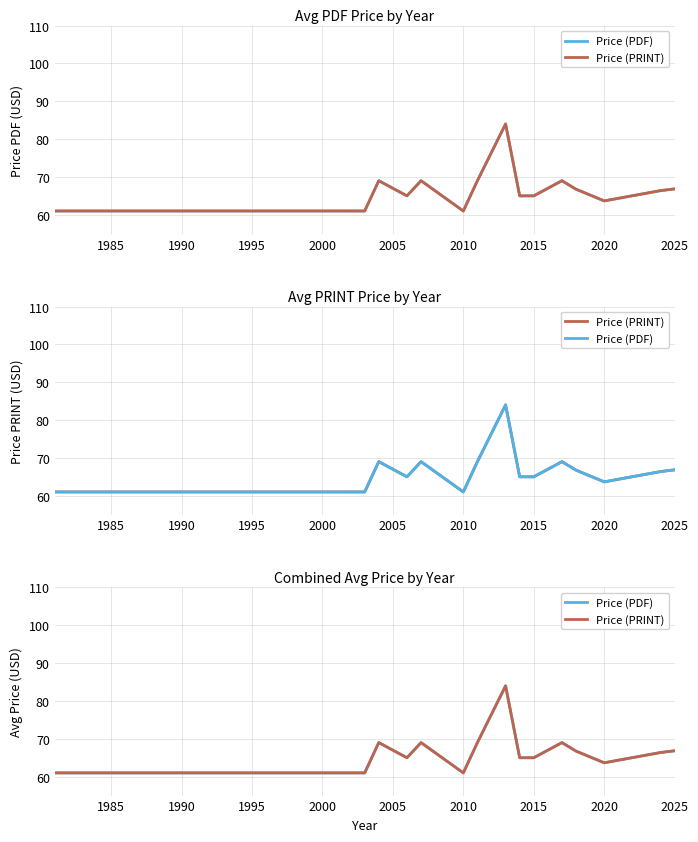

How many series are shown in this chart?

2